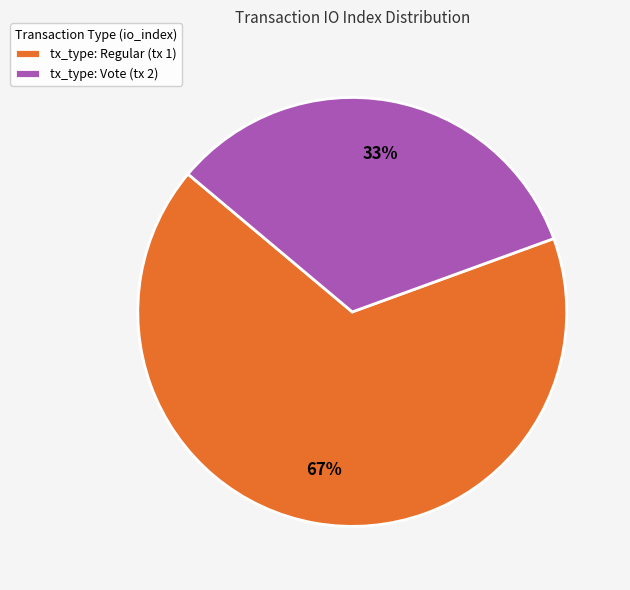

To the nearest percent, what portion does tx_type: Regular (tx 1) represent?

67%